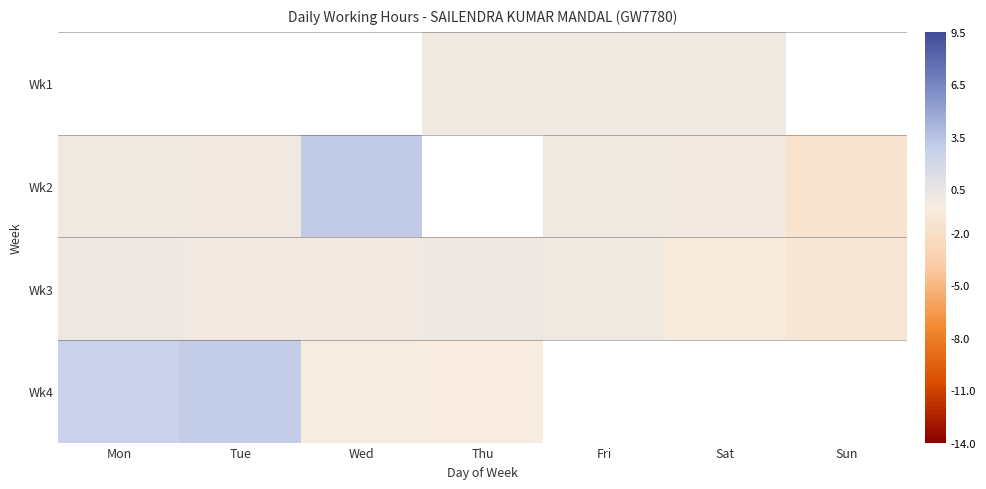

Between Tue and Fri, which is larger?

Fri